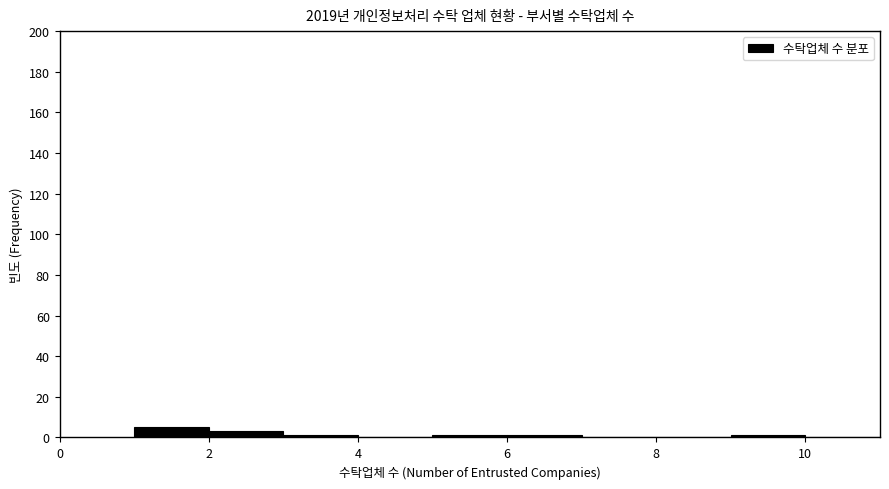

Reading left to right, transcribe this chart: for each bar, give the range it covers on the x-axis and its height. The values are not printed on the chart, so give them approximately, as read against the axis.

1 to 2: 6
2 to 3: 4
3 to 4: under 2
4 to 5: 0
5 to 6: under 2
6 to 7: under 2
7 to 8: 0
8 to 9: 0
9 to 10: under 2
10 to 11: 0